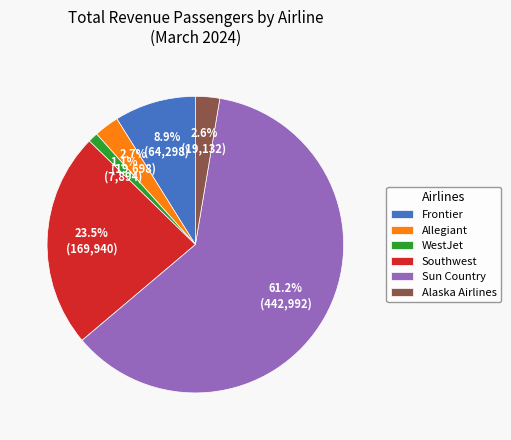

Approximately how many times larger is the value at Frontier compared to Southwest?

0.4